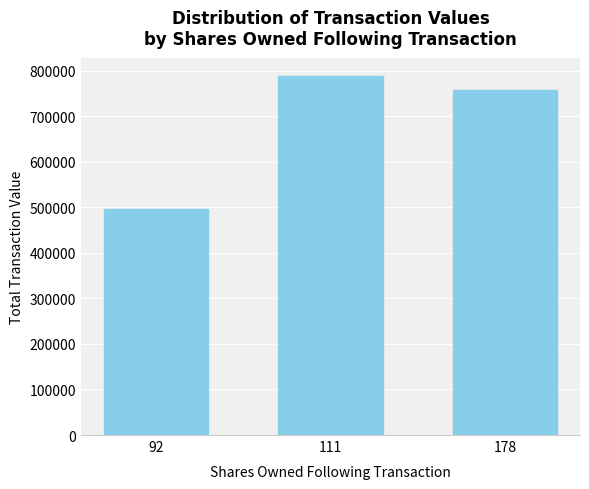

Which has a higher value, 178 or 92?

178